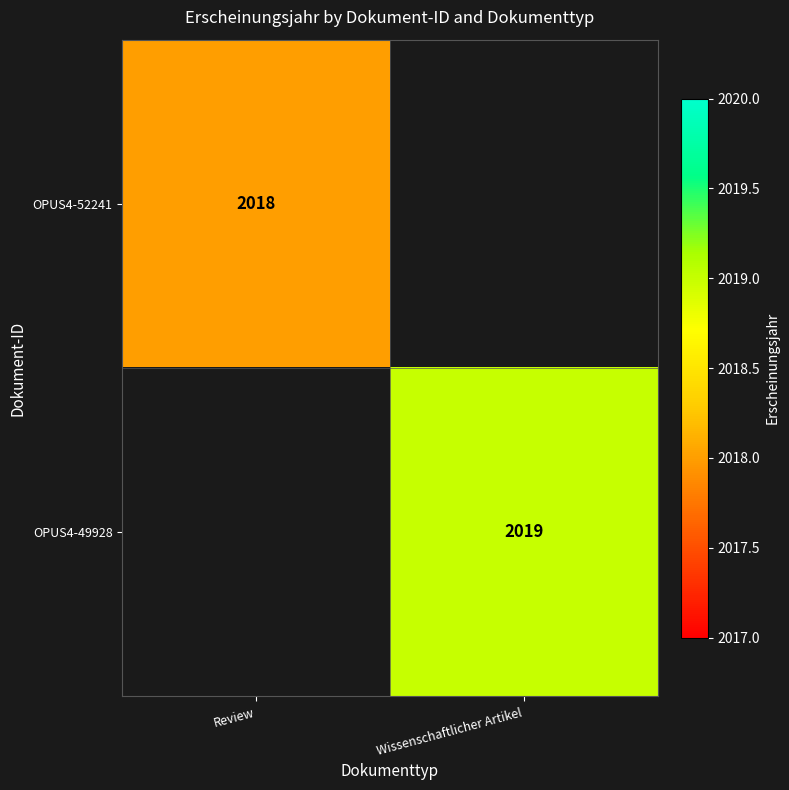

The OPUS4-49928 series shows 904 at Wissenschaftlicher Artikel. True or false?

False